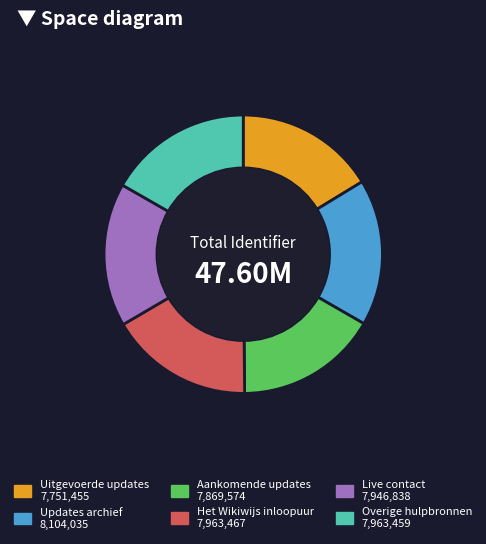

What is the ratio of the value at Overige hulpbronnen to the value at Live contact?

1.0